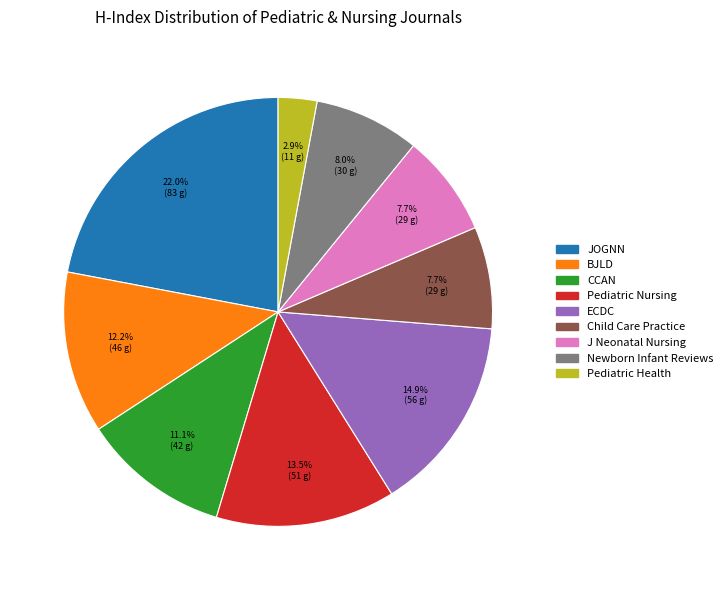

To the nearest percent, what is the difference between the largest and smallest slice percentages?

19%